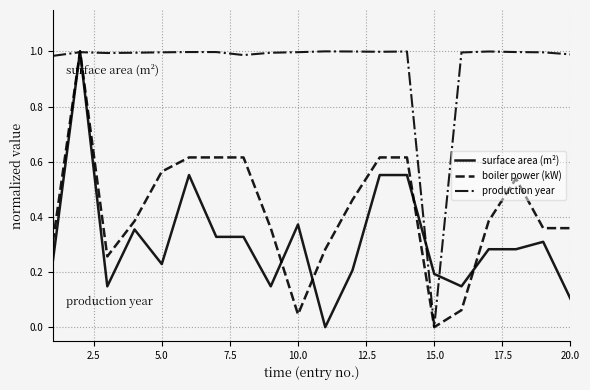

List the series in order of their overall mean, highest first.

production year, boiler power (kW), surface area (m²)